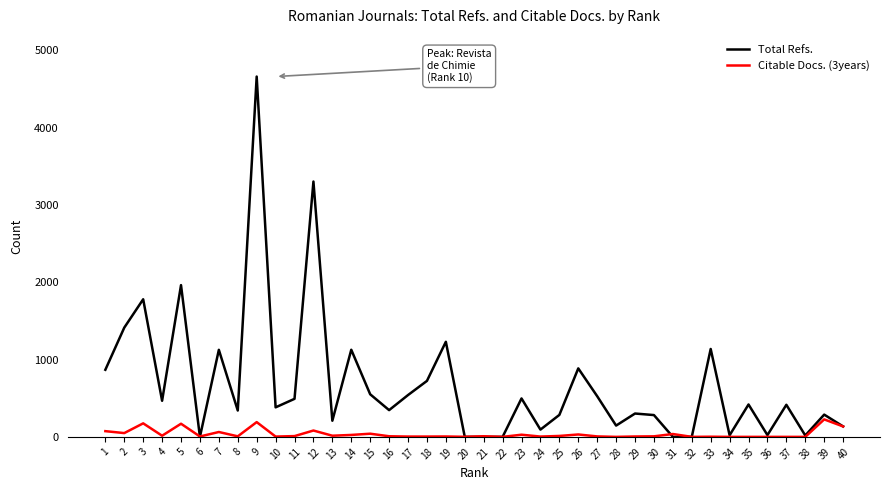

Count the number of categories in the chart.

40